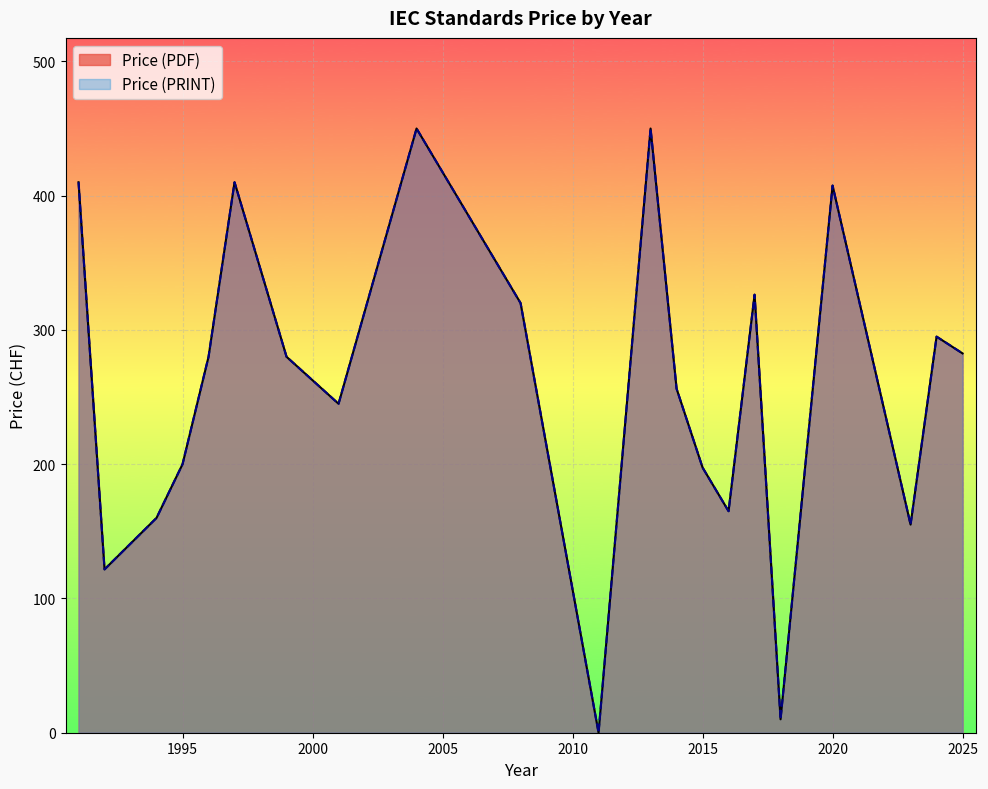

Does the chart display data point markers on the line(s)?

No